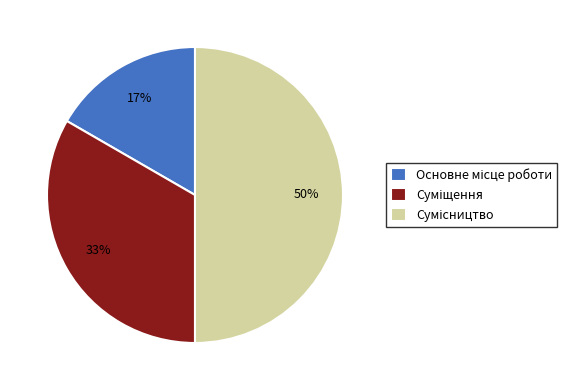

To the nearest percent, what is the difference between the largest and smallest slice percentages?

33%